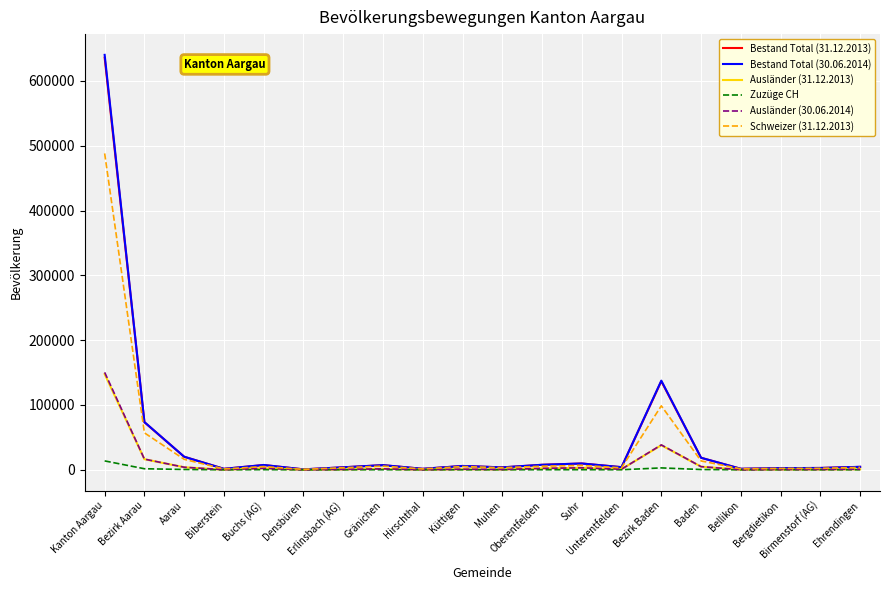

At how many categories does at least one series exceed 231054?

1